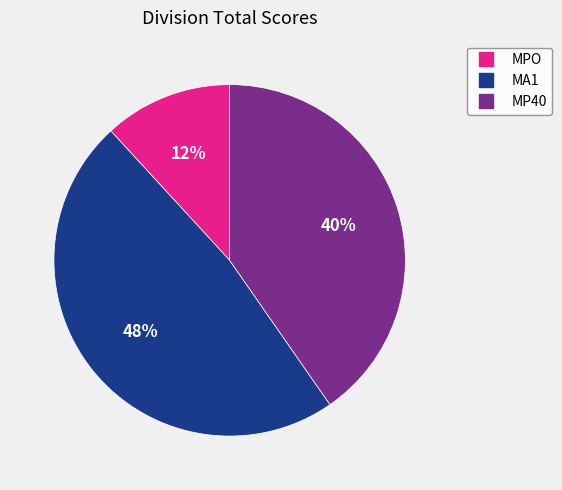

Is there any slice that represents more than half of the pie?

No